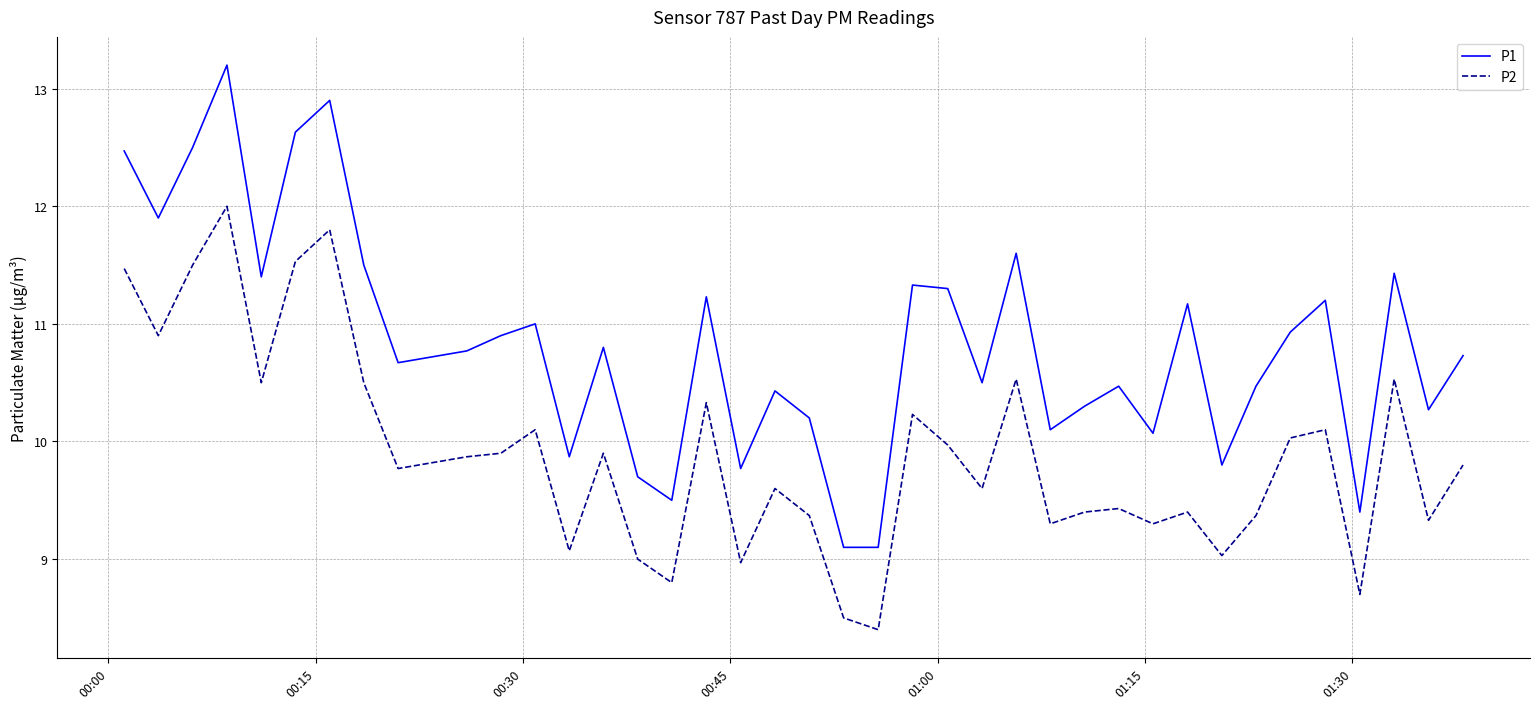

How many series are shown in this chart?

2